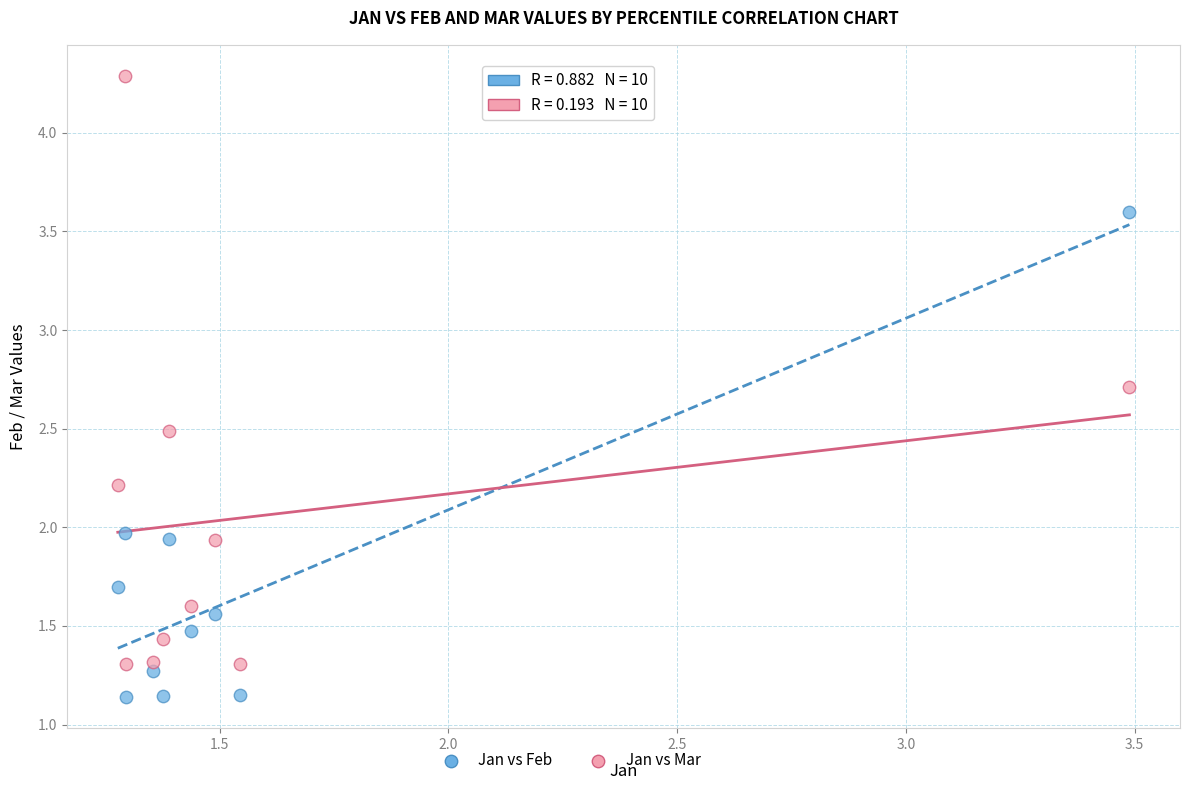

Across all data points, what is the range of X values (max minus min)?

2.2